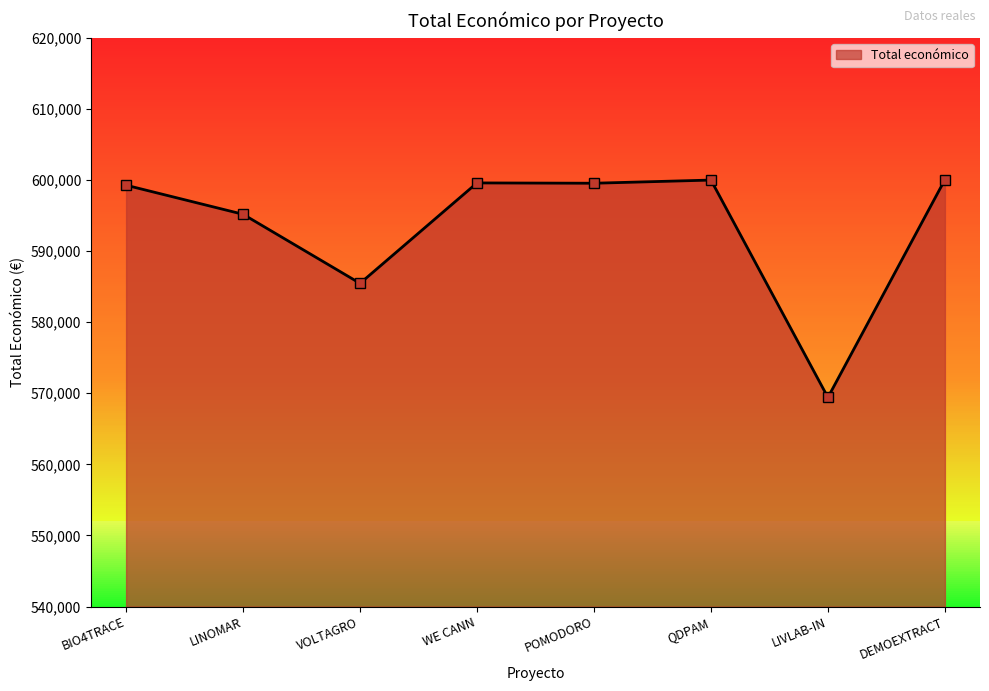

What is the label of the 1st point from the left?

BIO4TRACE